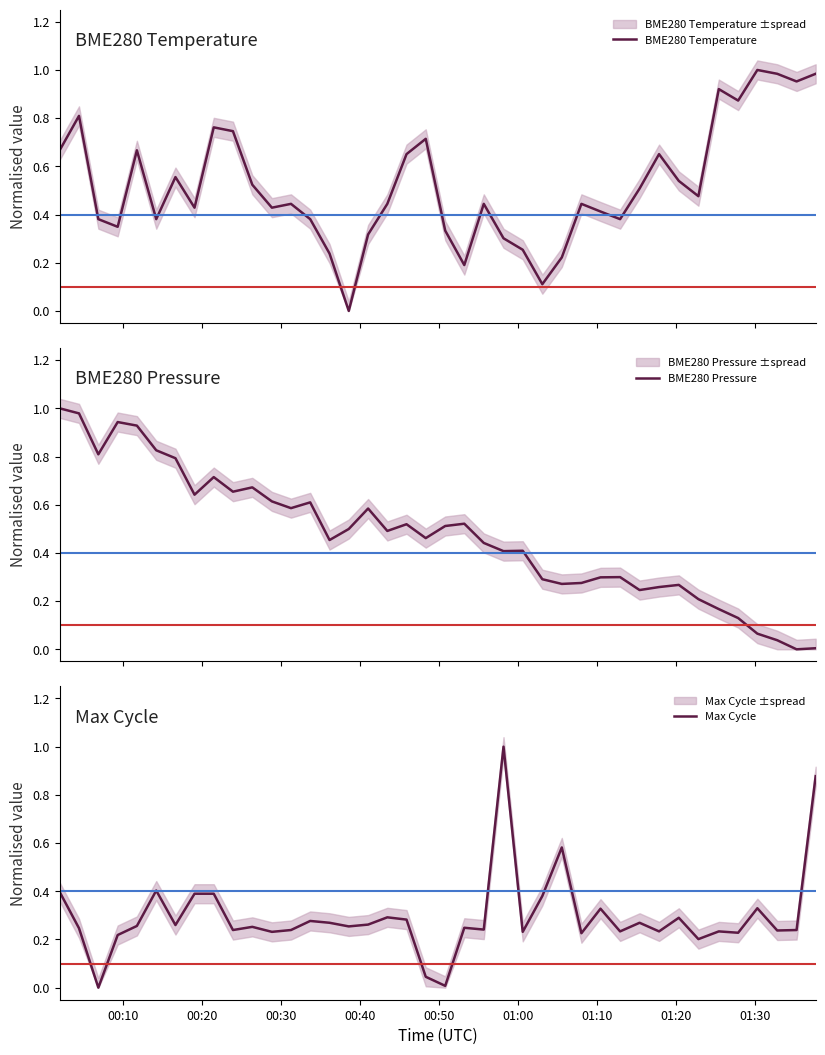

Count the number of categories in the chart.

40